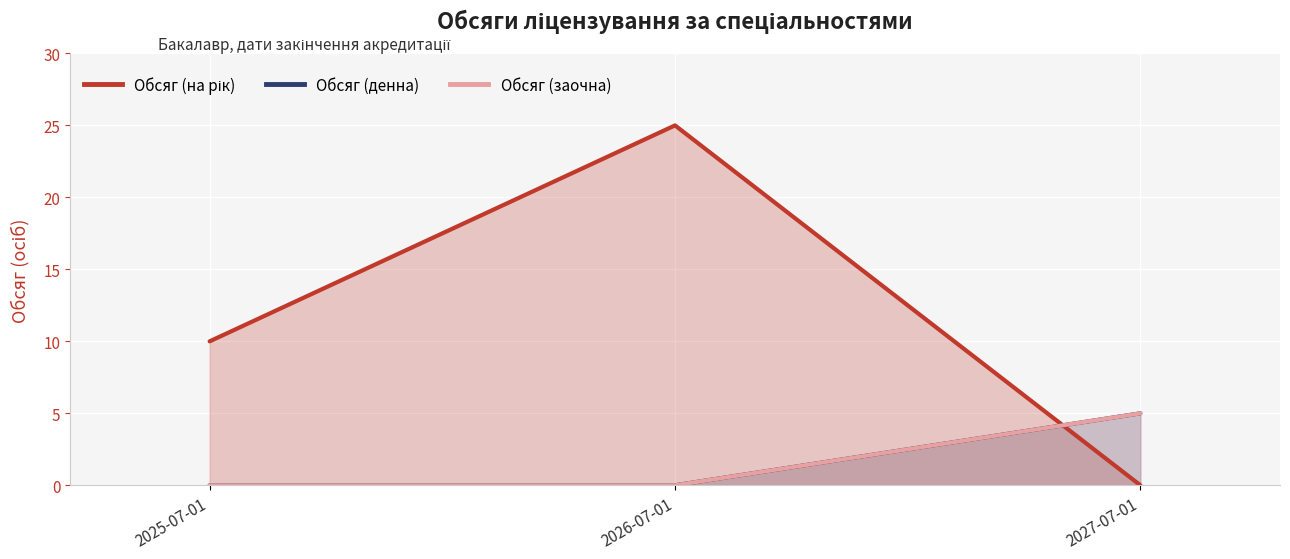

Rank the categories by Обсяг (на рік) value from lowest to highest.

2027-07-01, 2025-07-01, 2026-07-01